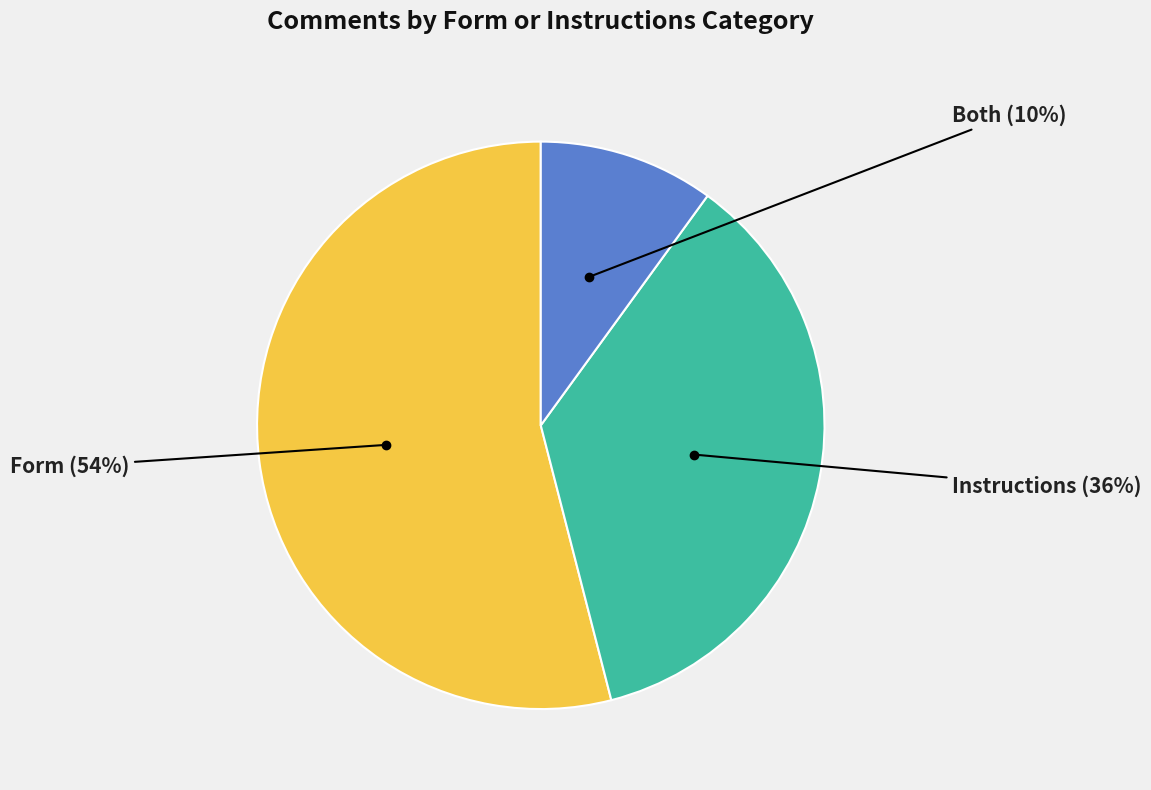

Which category accounts for the majority?

Form